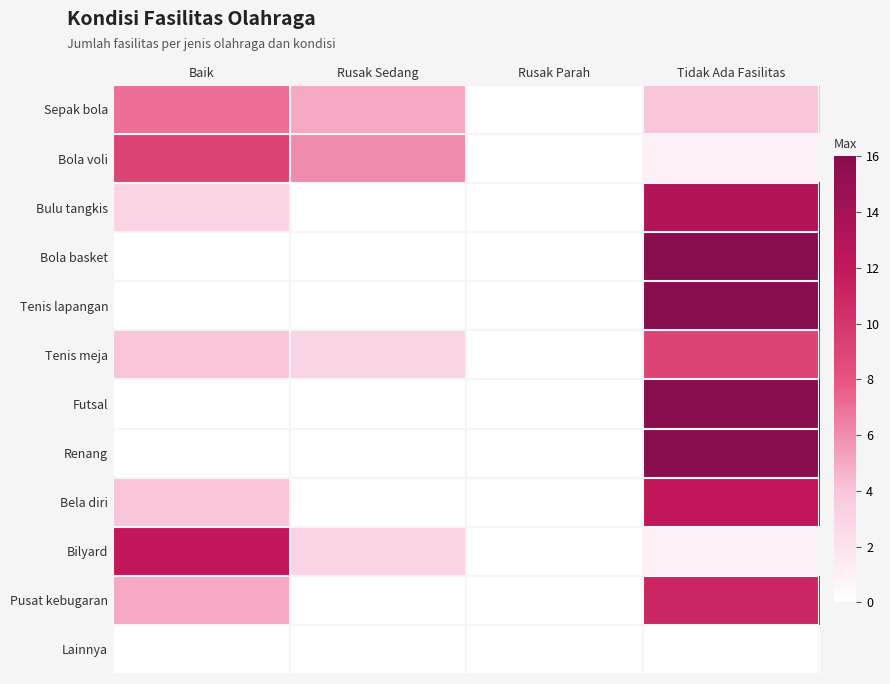

Reading left to right, extract all data points from this chart.

Sepak bola: Baik=7	Rusak Sedang=5	Rusak Parah=0	Tidak Ada Fasilitas=4
Bola voli: Baik=9	Rusak Sedang=6	Rusak Parah=0	Tidak Ada Fasilitas=1
Bulu tangkis: Baik=3	Rusak Sedang=0	Rusak Parah=0	Tidak Ada Fasilitas=13
Bola basket: Baik=0	Rusak Sedang=0	Rusak Parah=0	Tidak Ada Fasilitas=16
Tenis lapangan: Baik=0	Rusak Sedang=0	Rusak Parah=0	Tidak Ada Fasilitas=16
Tenis meja: Baik=4	Rusak Sedang=3	Rusak Parah=0	Tidak Ada Fasilitas=9
Futsal: Baik=0	Rusak Sedang=0	Rusak Parah=0	Tidak Ada Fasilitas=16
Renang: Baik=0	Rusak Sedang=0	Rusak Parah=0	Tidak Ada Fasilitas=16
Bela diri: Baik=4	Rusak Sedang=0	Rusak Parah=0	Tidak Ada Fasilitas=12
Bilyard: Baik=12	Rusak Sedang=3	Rusak Parah=0	Tidak Ada Fasilitas=1
Pusat kebugaran: Baik=5	Rusak Sedang=0	Rusak Parah=0	Tidak Ada Fasilitas=11
Lainnya: Baik=0	Rusak Sedang=0	Rusak Parah=0	Tidak Ada Fasilitas=0